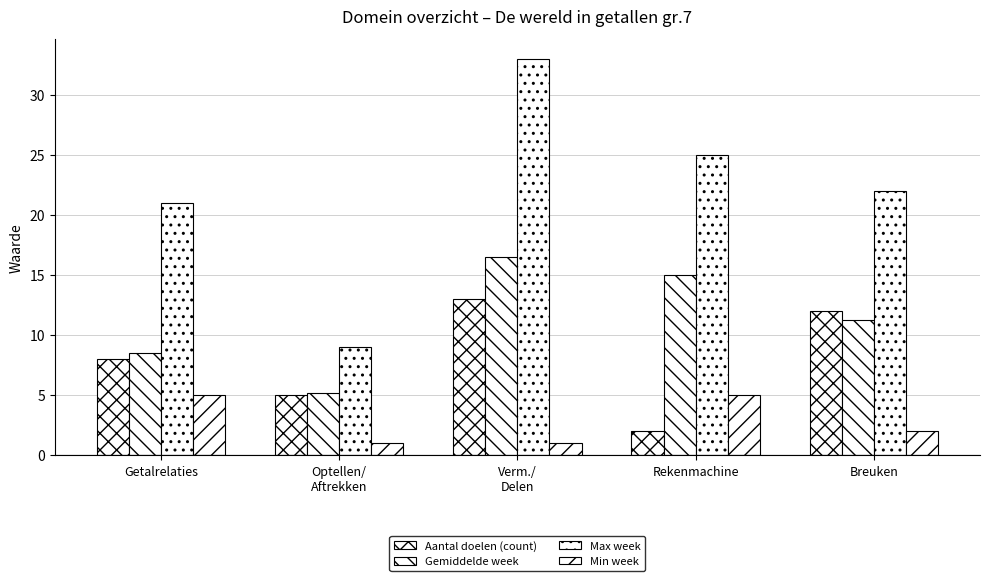

What is the approximate value of Aantal doelen (count) at Optellen/
Aftrekken?

5.0